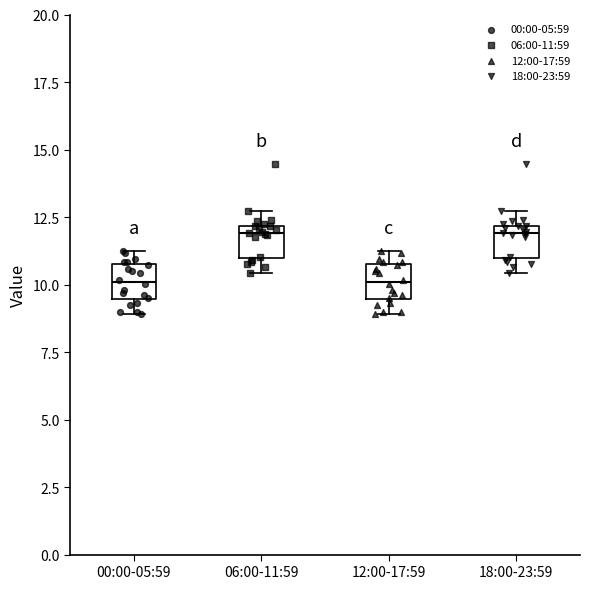

Reading left to right, read every box against the y-axis: the position of its median line, the range the box covers, and the ends of its whiskers. The values are not printed on the chart, so give them approximately, as read against the axis.

00:00-05:59: median 10.0, box 9.5 to 11.0, whiskers 9.0 to 11.5
06:00-11:59: median 12.0 (just below the box's upper edge), box 11.0 to 12.0, whiskers 10.5 to 12.5
12:00-17:59: median 10.0, box 9.5 to 11.0, whiskers 9.0 to 11.5
18:00-23:59: median 12.0 (just below the box's upper edge), box 11.0 to 12.0, whiskers 10.5 to 12.5